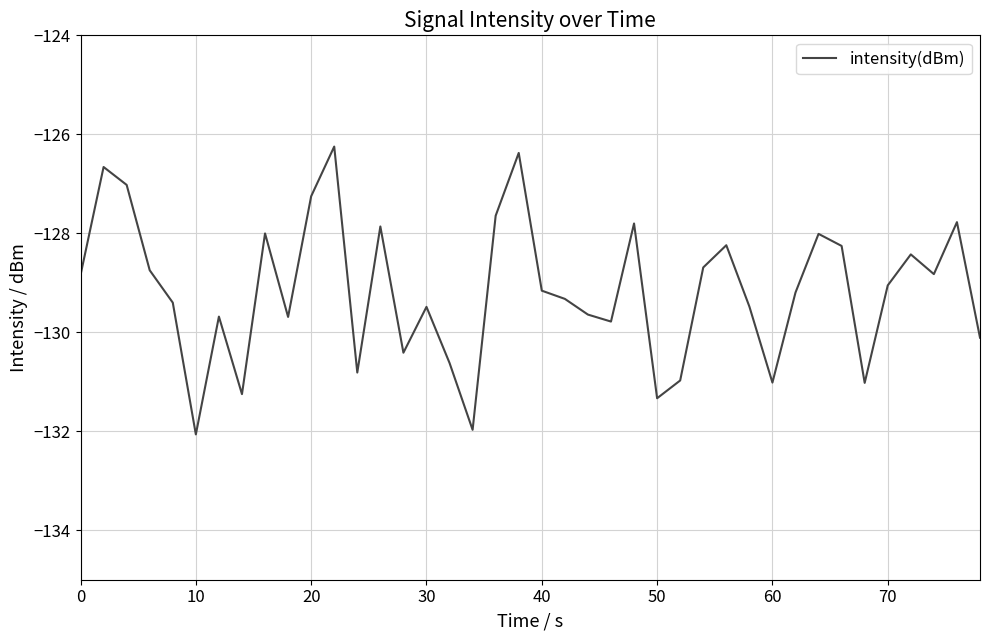

What is the difference between the maximum and minimum values?

5.8